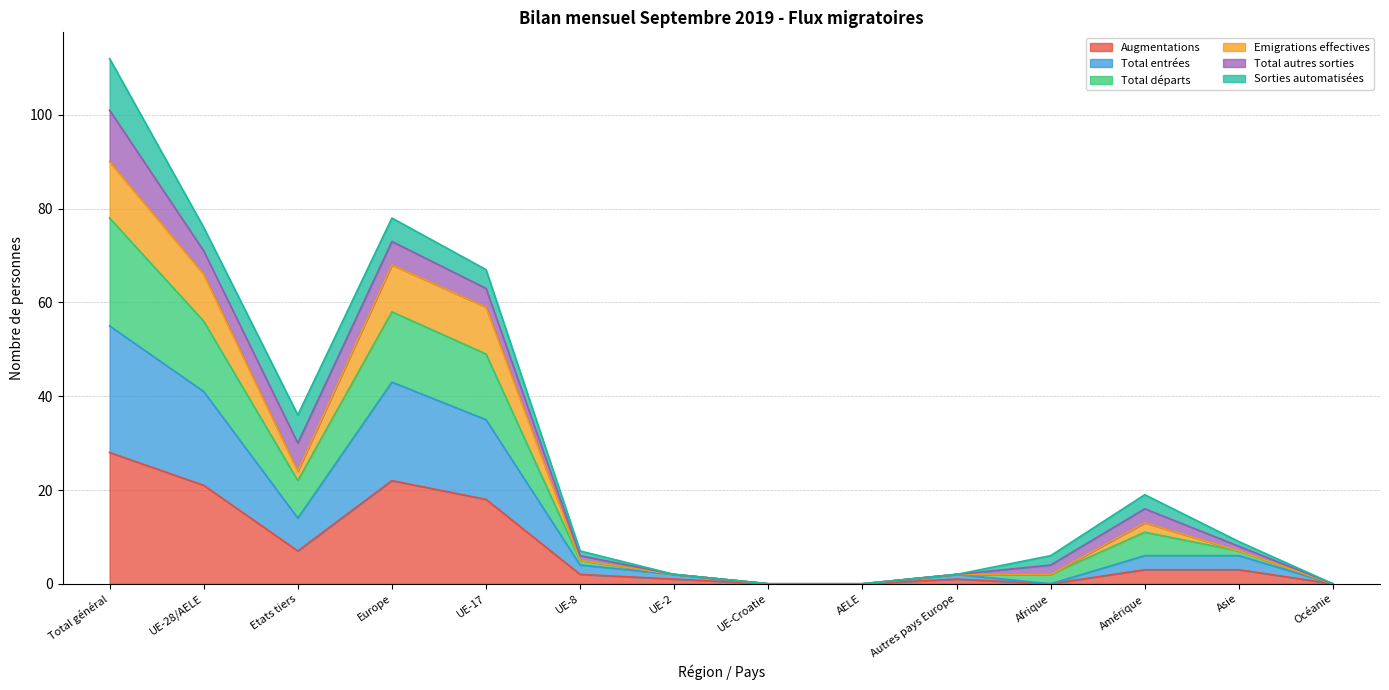

The value of Augmentations at Afrique is 0. True or false?

True